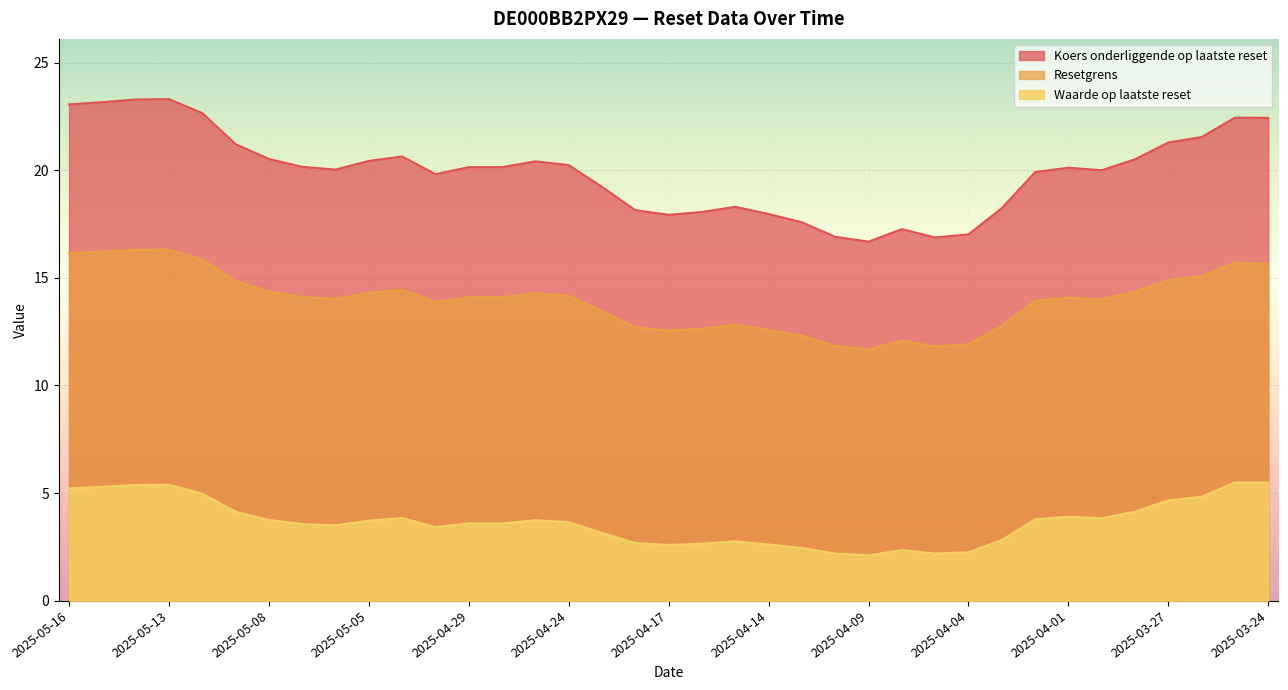

What is the approximate value of Koers onderliggende op laatste reset at 2025-04-15?

18.3